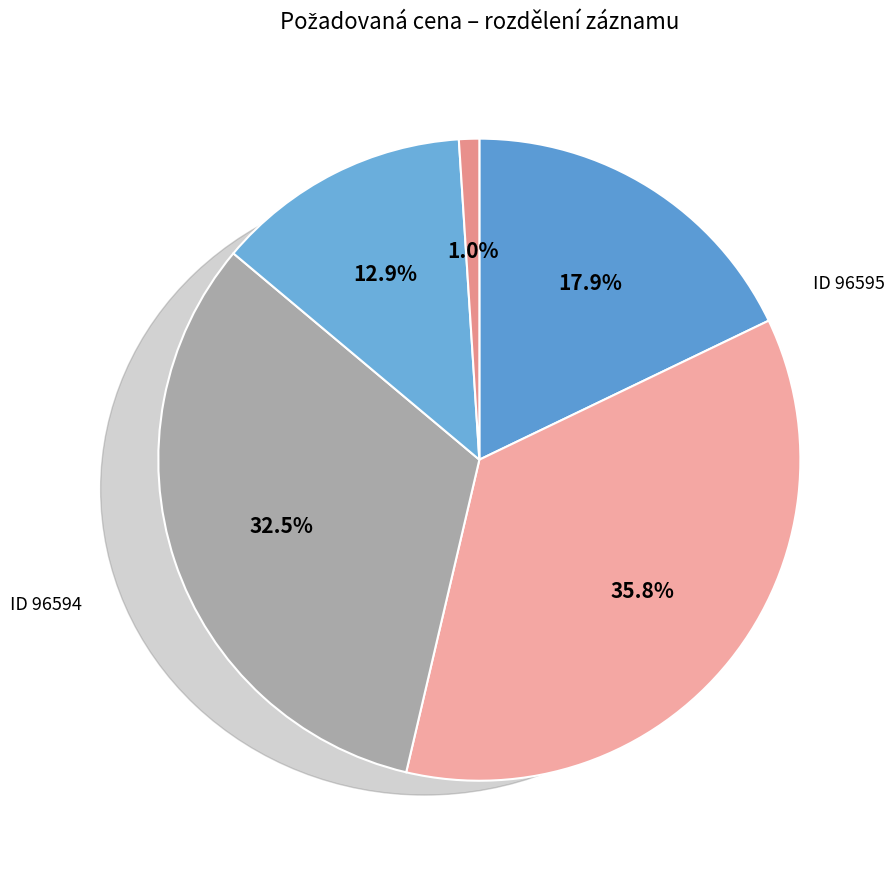

How many segments does this pie chart have?

5